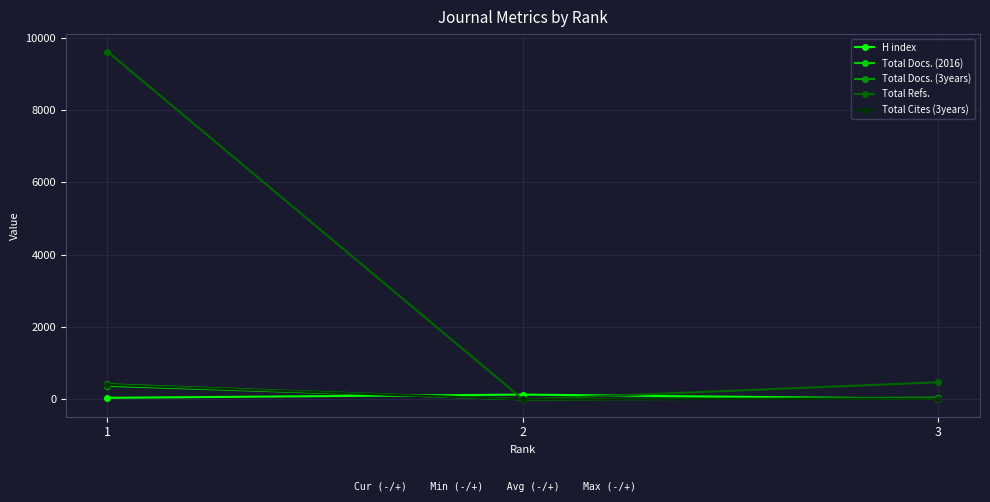

Which series changed the most between 2 and 3?

Total Refs.